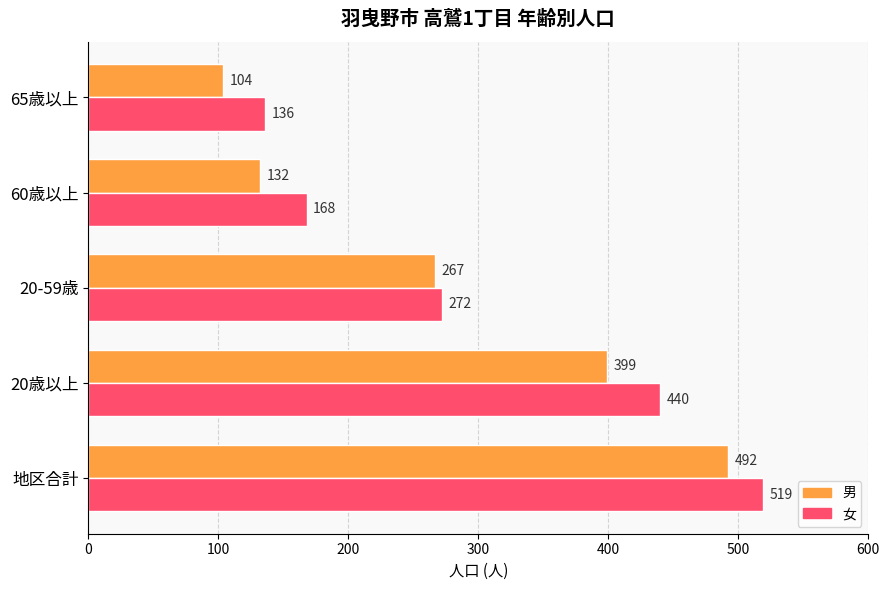

What is the maximum value shown in the chart?

519